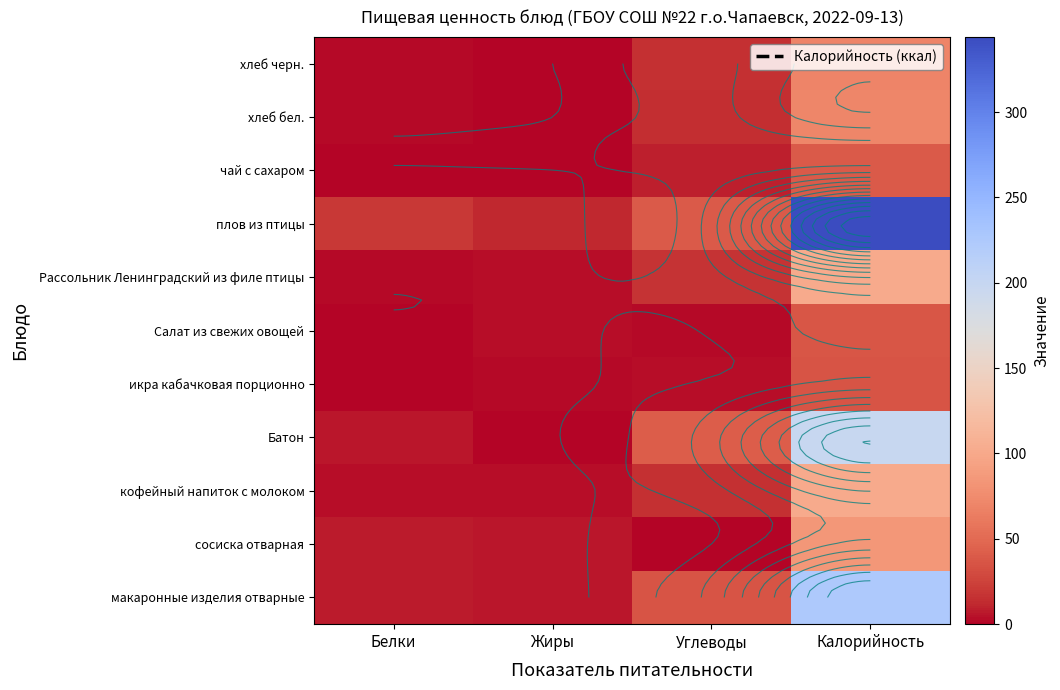

Is it true that чай с сахаром equals 14.3 at Жиры?

False